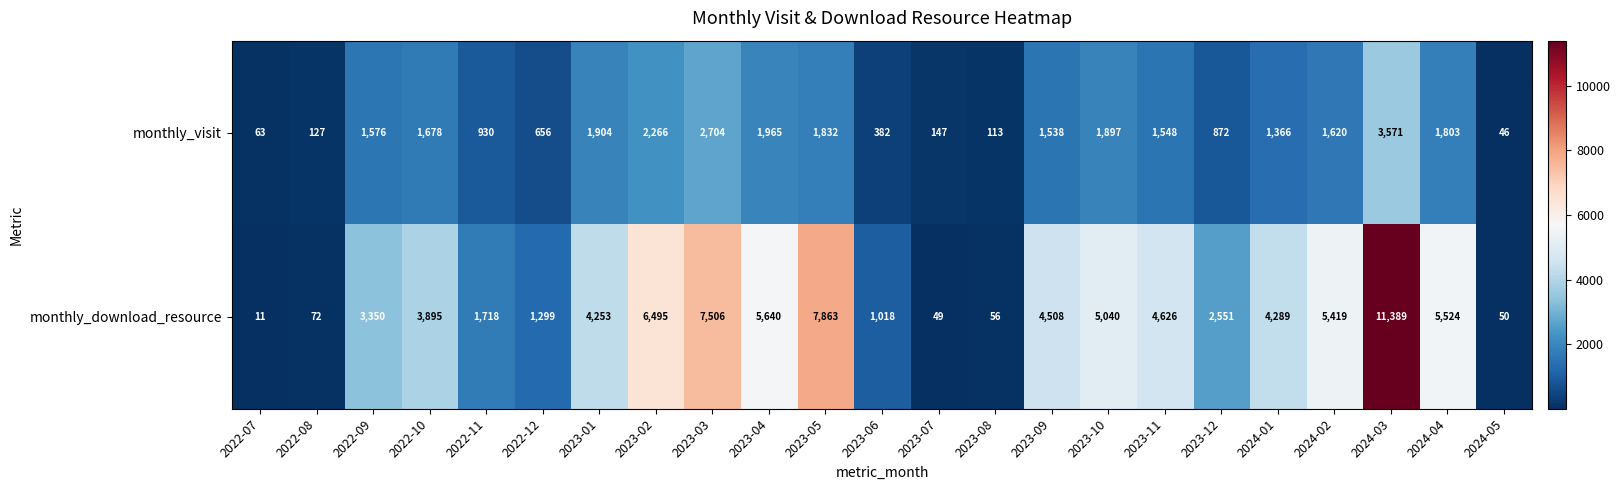

The monthly_download_resource series shows 1312 at 2023-02. True or false?

False